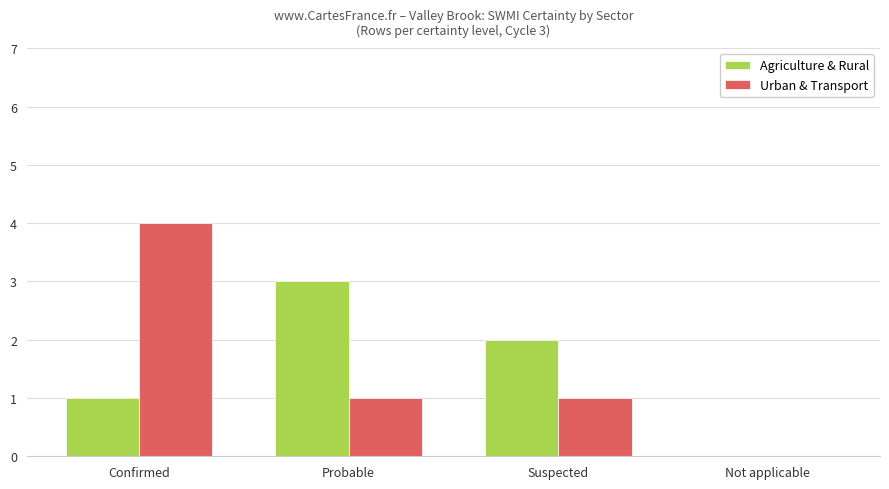

Reading left to right, extract all data points from this chart.

Agriculture & Rural: Confirmed=1	Probable=3	Suspected=2	Not applicable=0
Urban & Transport: Confirmed=4	Probable=1	Suspected=1	Not applicable=0